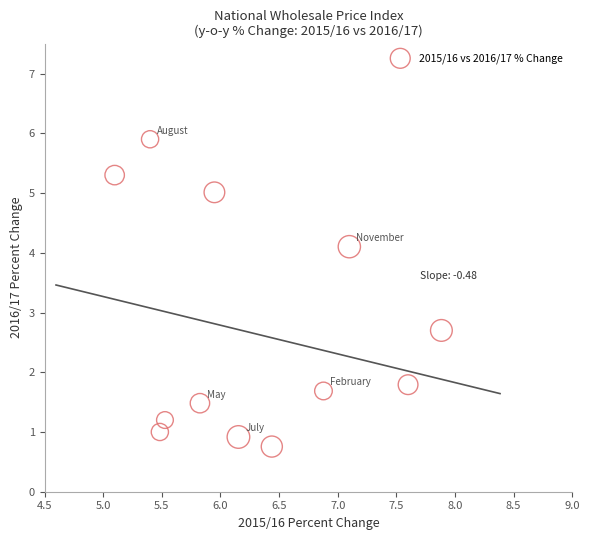

What Y value in the scatter plot is closest to 3?

2.7